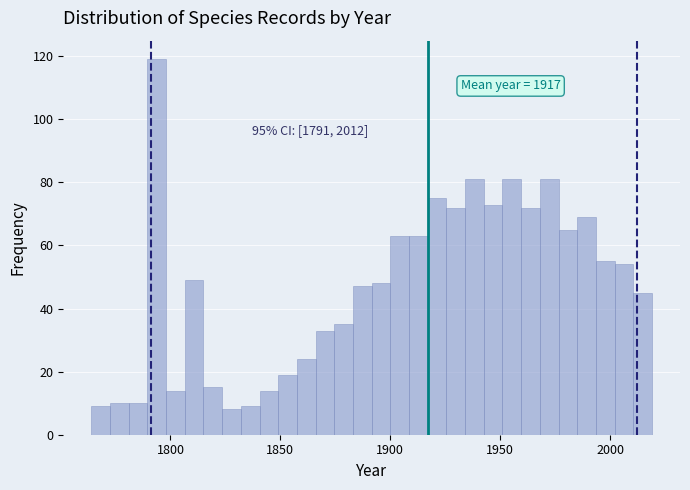

Around what value on the x-axis is the tallest bar? Give the approximate position of its centre, as read against the axis.

1795